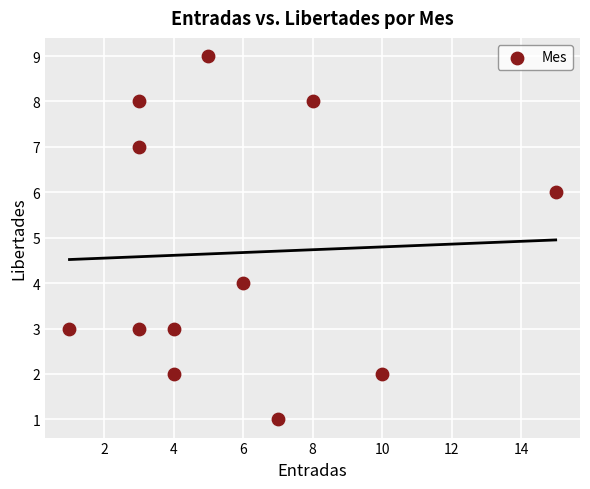

What is the average X value?

6